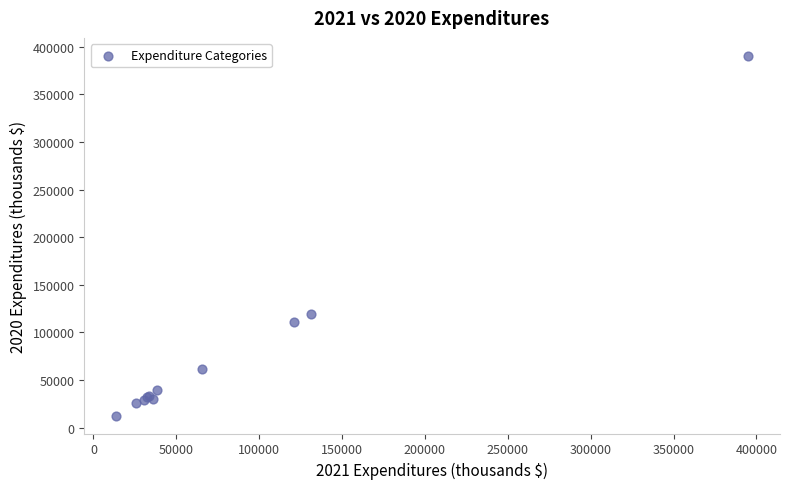

What Y value in the scatter plot is closest to 201545?

119000